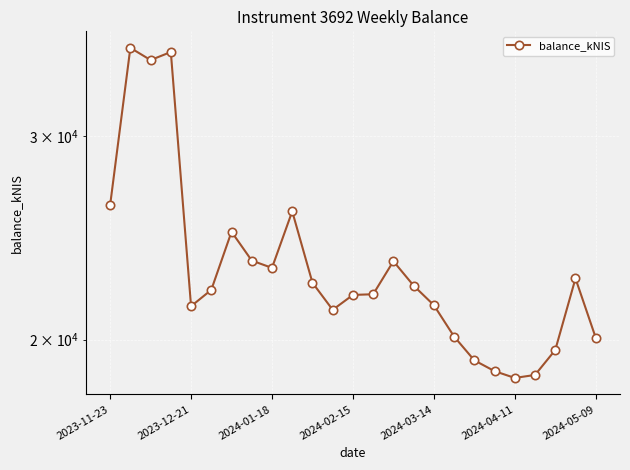

Approximately how many times larger is the value at 13 compared to 2024-03-14?

1.0